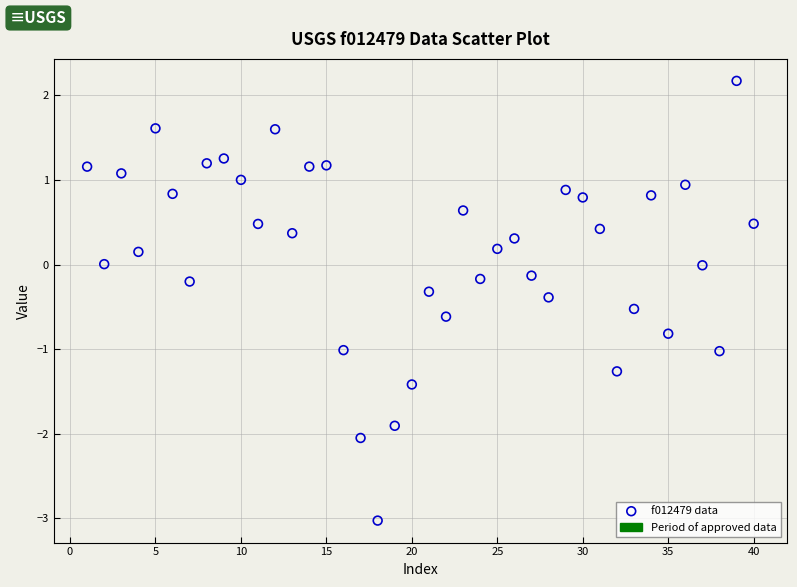

What is the range of Y values (max minus min)?

5.2